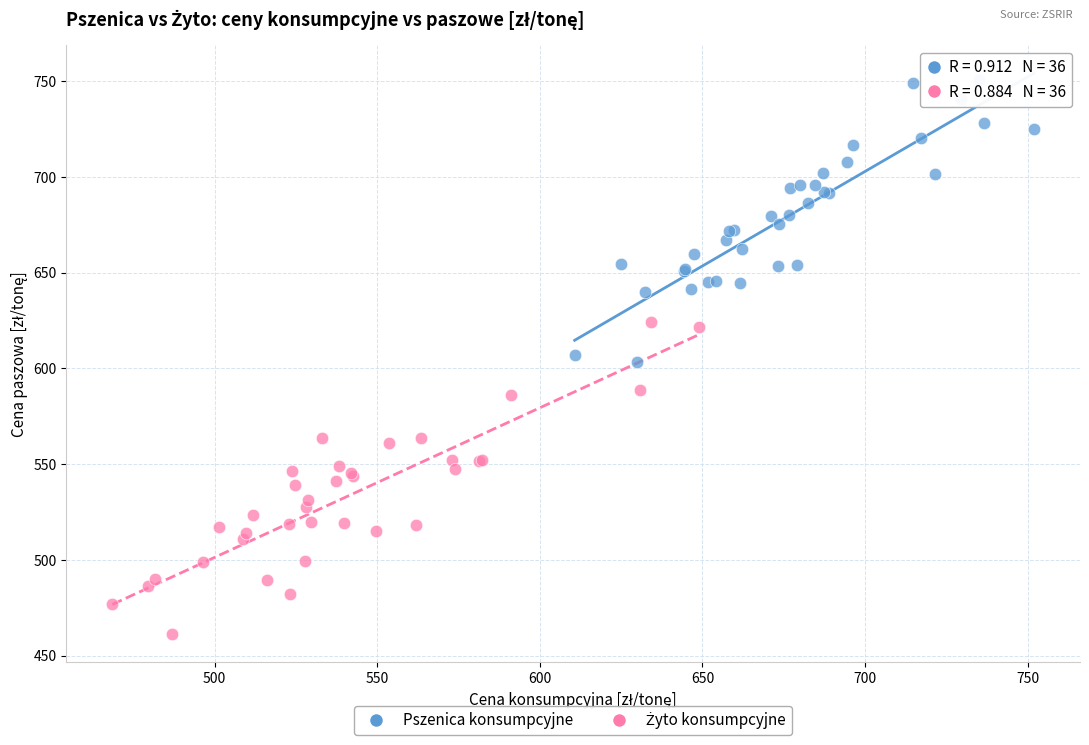

Which series reaches the maximum Y coordinate?

Pszenica konsumpcyjne